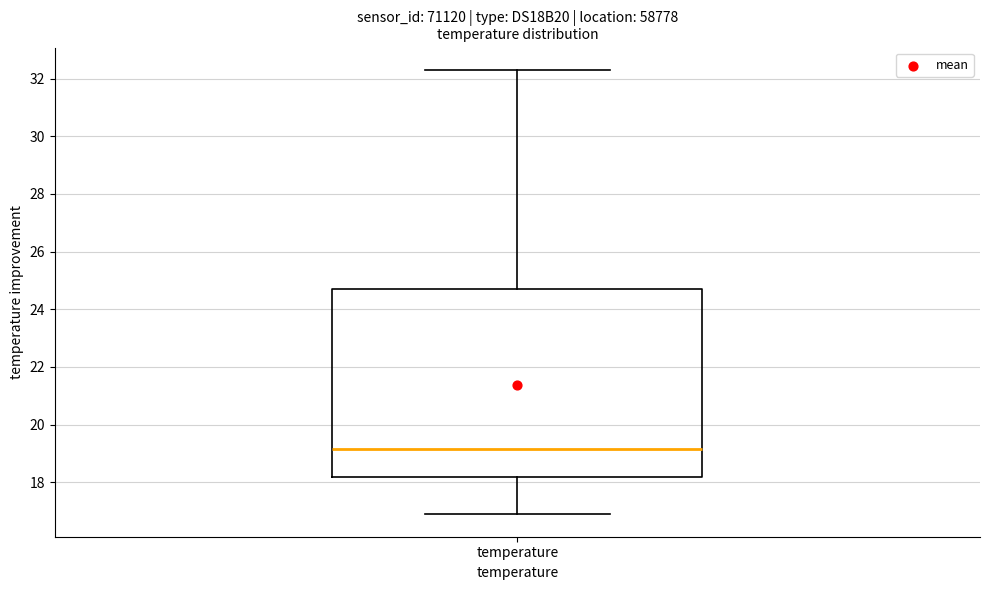

Where does the median line of the box for temperature sit on the y-axis? The values are not printed on the chart, so give them approximately, as read against the axis.

19.2